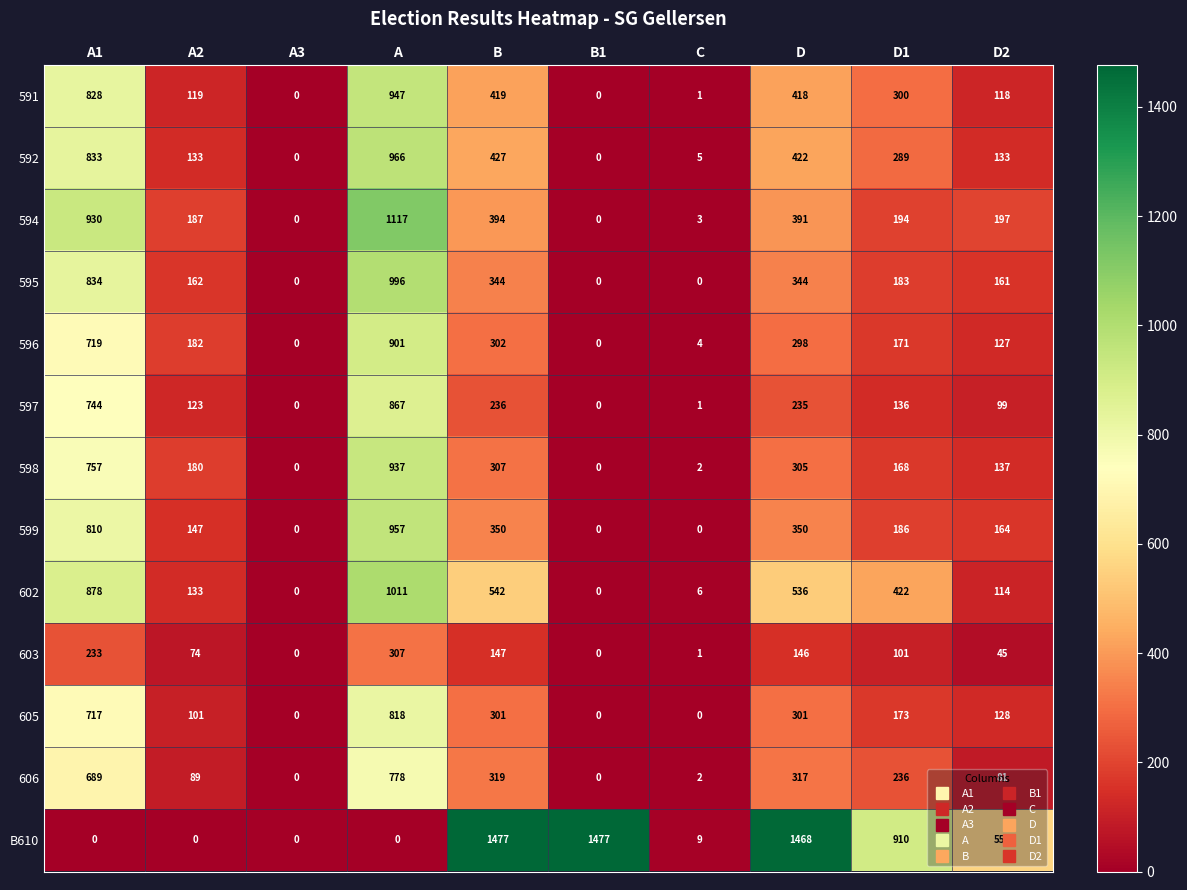

Which series has the largest total across all categories?

B610